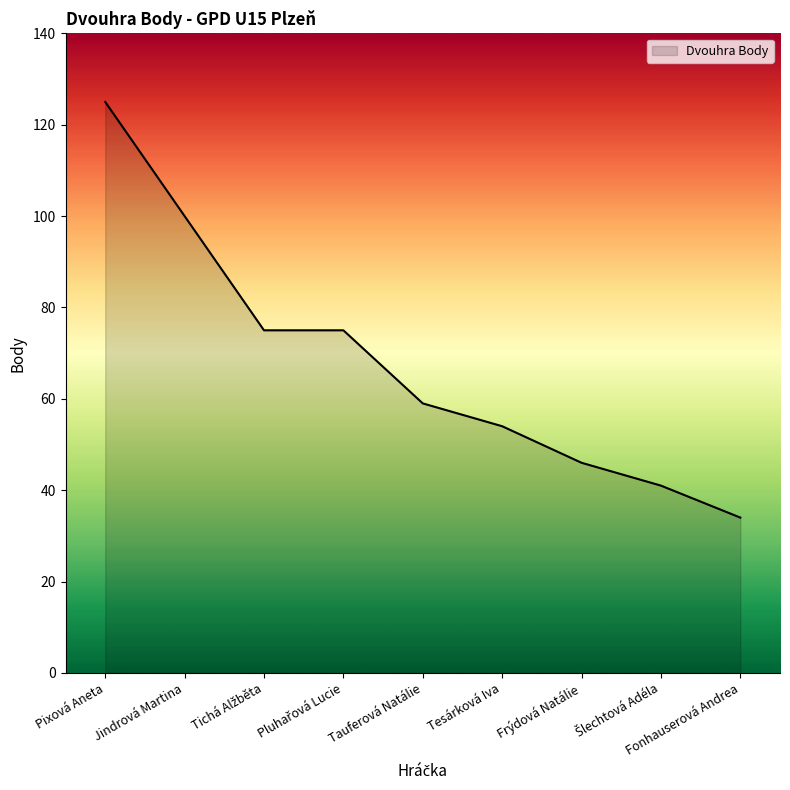

What is the difference between the values at Jindrová Martina and Tesárková Iva?

46